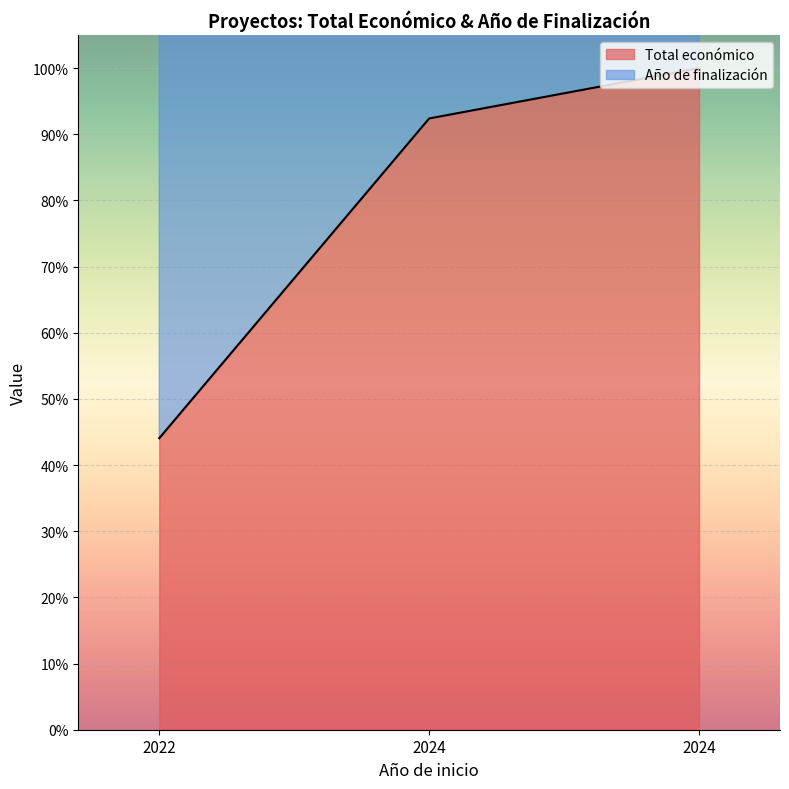

Rank the series at 2022 from highest to lowest value.

Año de finalización, Total económico